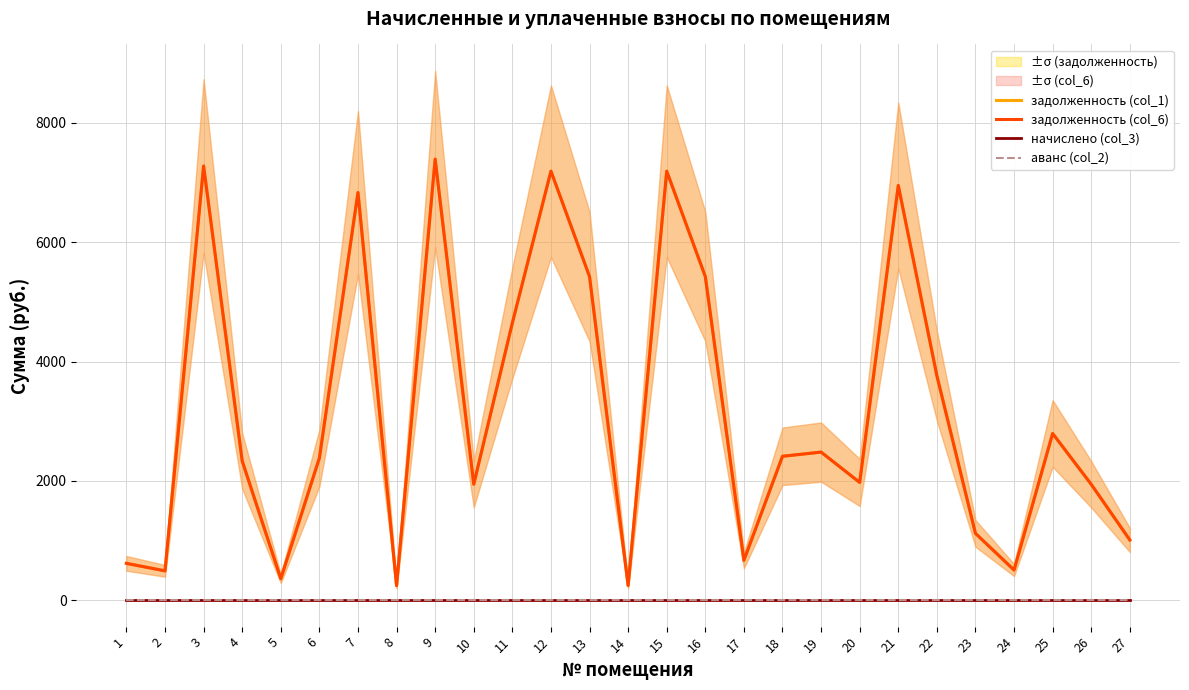

Is the value of аванс (col_2) at 12 greater than the value of задолженность (col_6) at 7?

No